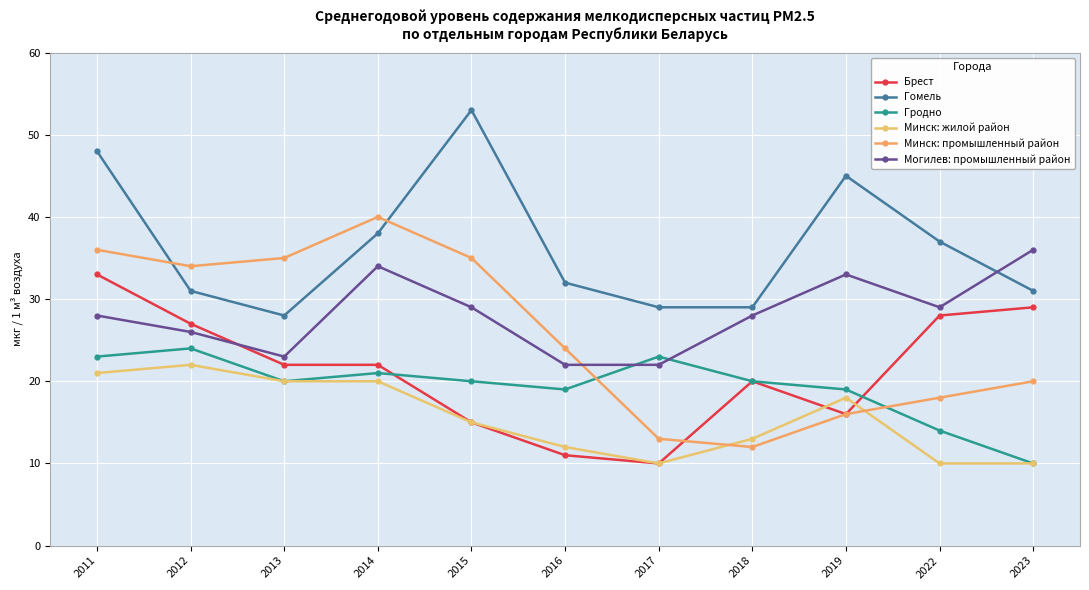

At which category is the sum across all series the highest?

2011